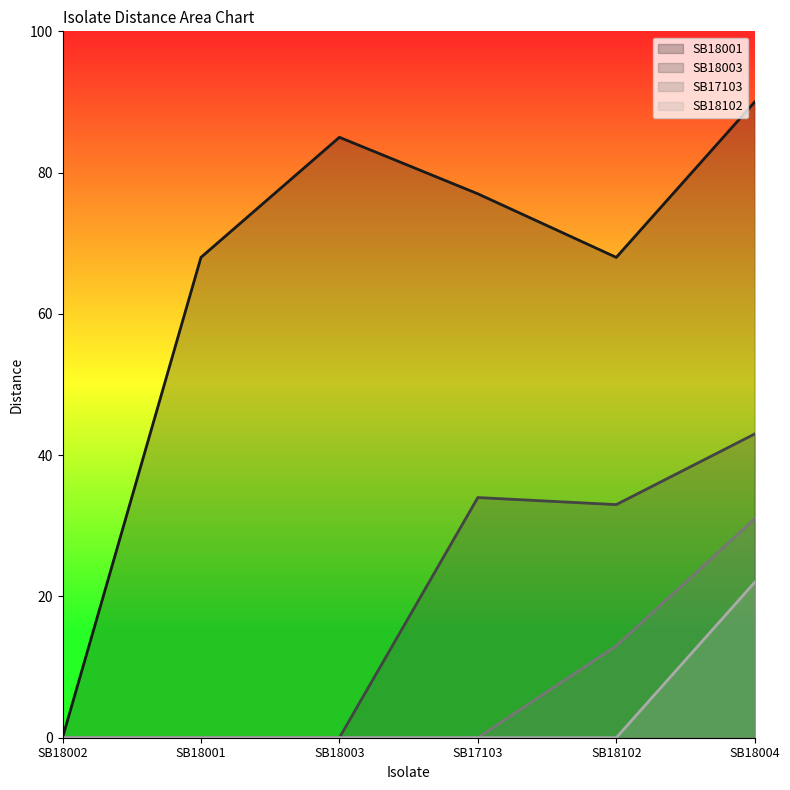

At which category does SB18001 reach its first local valley?

SB18102